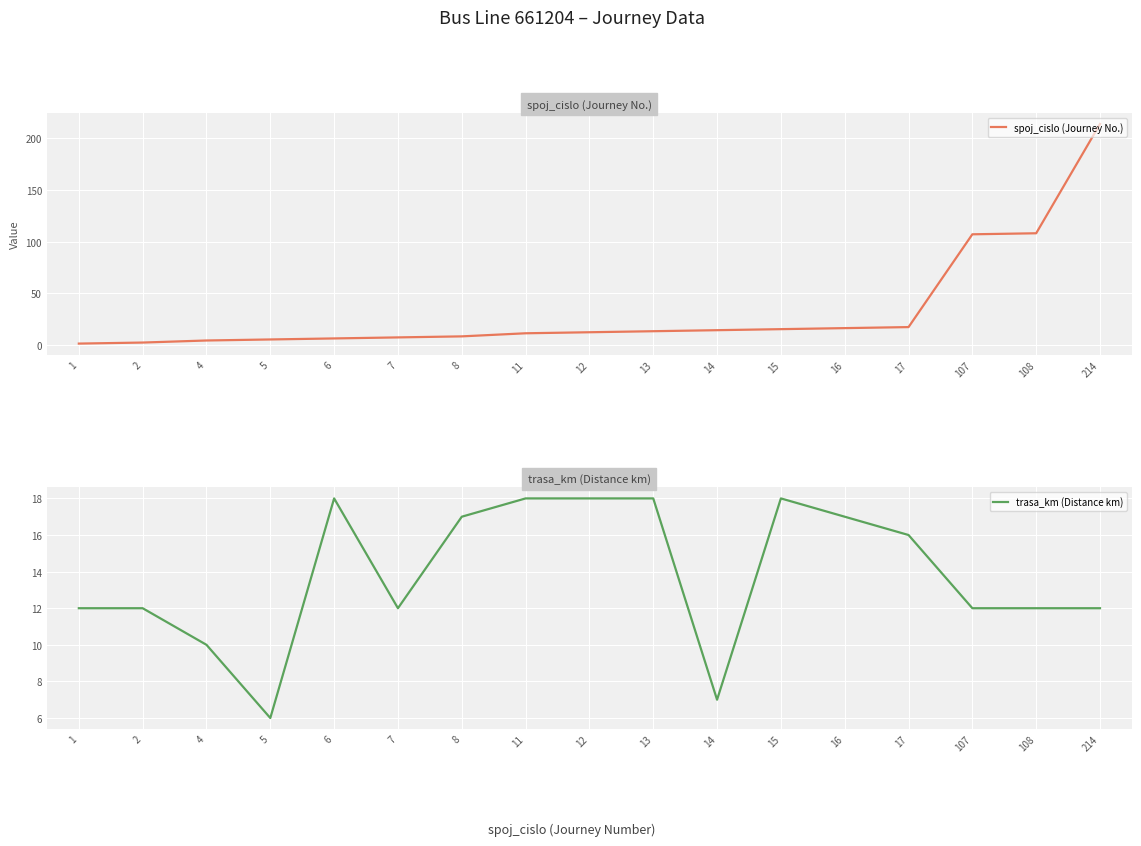

List the series in order of their overall mean, highest first.

spoj_cislo (Journey No.), trasa_km (Distance km)